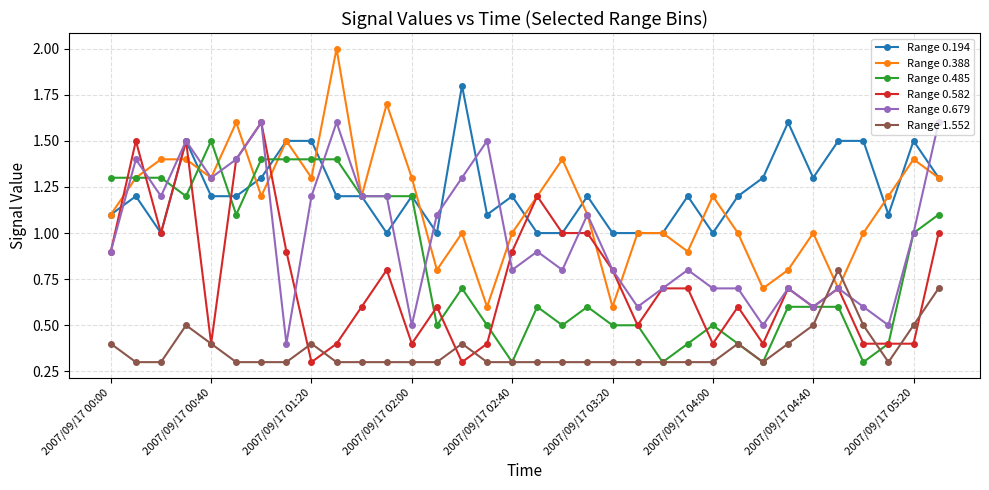

What is the maximum value shown in the chart?

2.0